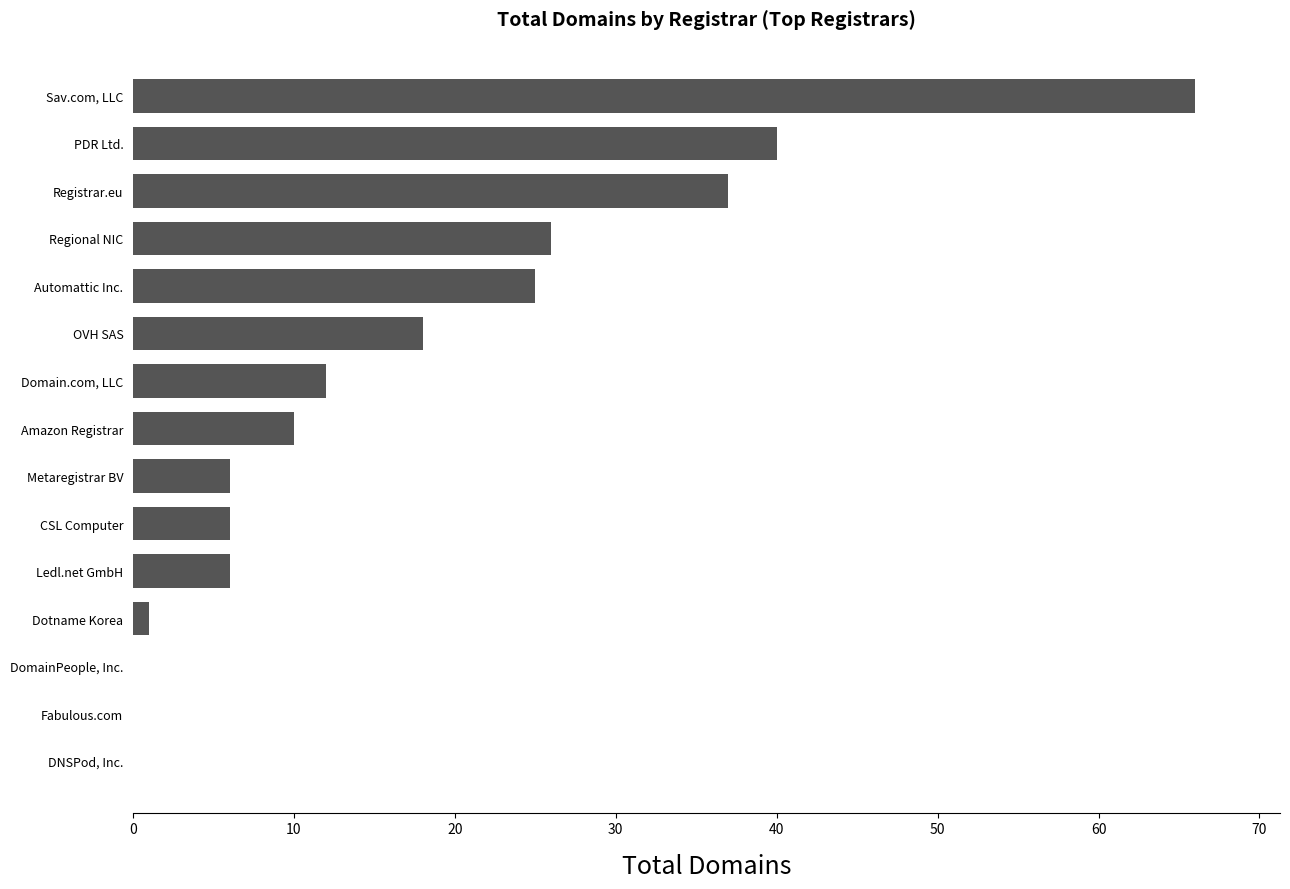

Reading bottom to top, what are all the values shown in this chart?

DNSPod, Inc.=0	Fabulous.com=0	DomainPeople, Inc.=0	Dotname Korea=1	Ledl.net GmbH=6	CSL Computer=6	Metaregistrar BV=6	Amazon Registrar=10	Domain.com, LLC=12	OVH SAS=18	Automattic Inc.=25	Regional NIC=26	Registrar.eu=37	PDR Ltd.=40	Sav.com, LLC=66